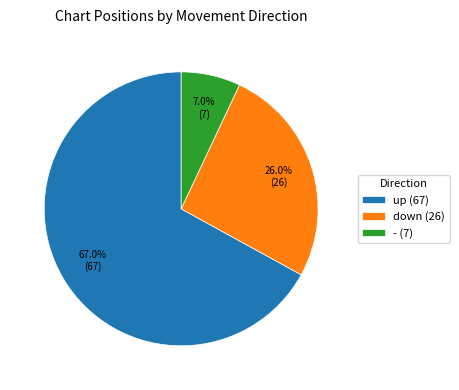

Count the number of slices in the pie.

3